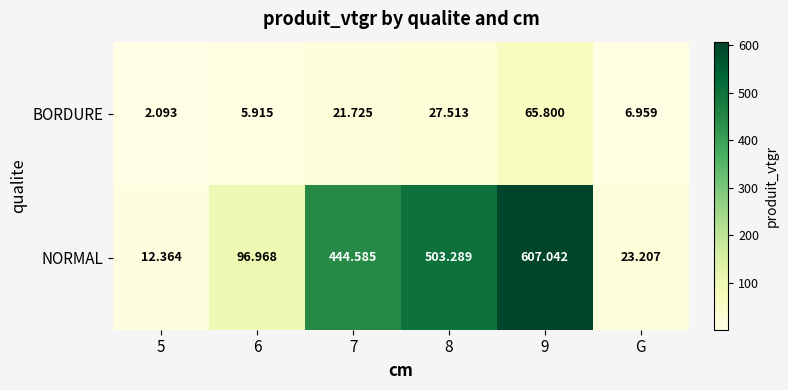

Rank the series by their average value, from lowest to highest.

BORDURE, NORMAL